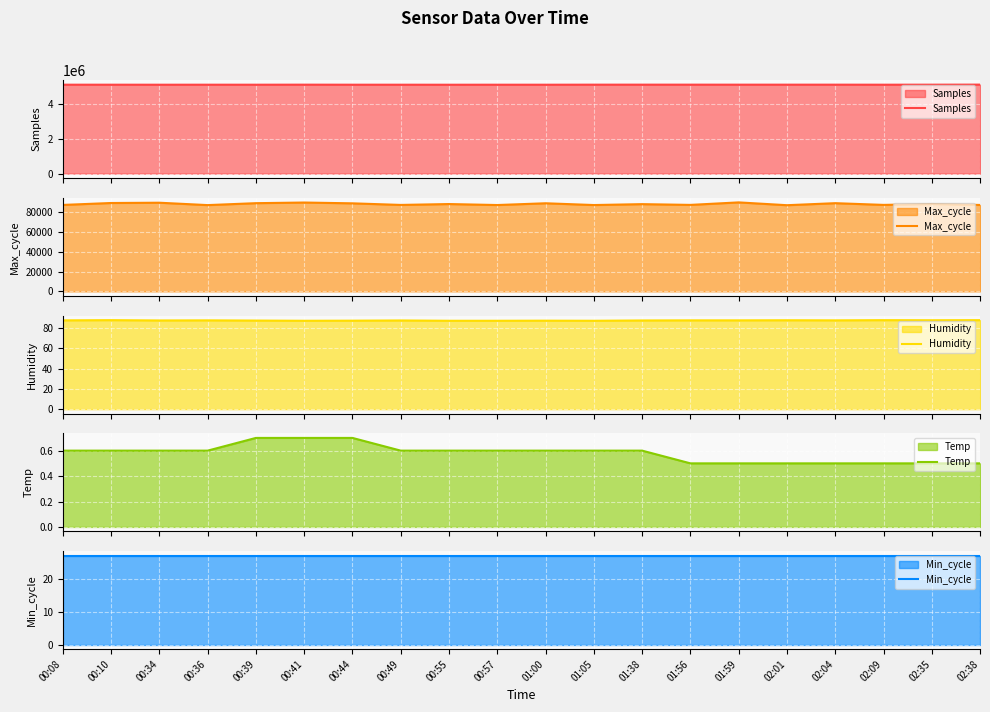

Rank the series by their maximum value, from highest to lowest.

Samples, Max_cycle, Humidity, Min_cycle, Temp